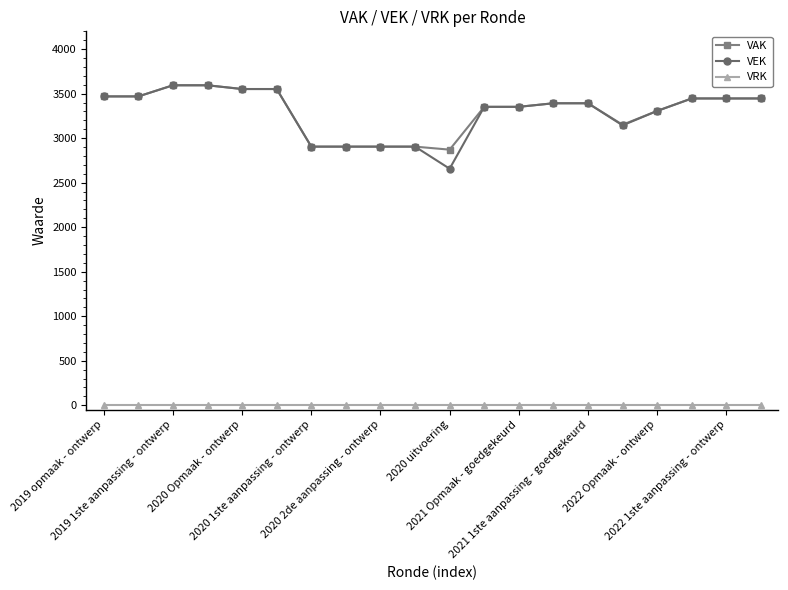

Reading left to right, transcribe all the data shown in this chart.

VAK: 3469	3469	3594	3594	3552	3552	2905	2905	2905	2905	2871	3352	3352	3392	3392	3151	3306	3446	3446	3446
VEK: 3469	3469	3594	3594	3552	3552	2905	2905	2905	2905	2657	3352	3352	3392	3392	3144	3306	3446	3446	3446
VRK: 0	0	0	0	0	0	0	0	0	0	0	0	0	0	0	0	0	0	0	0